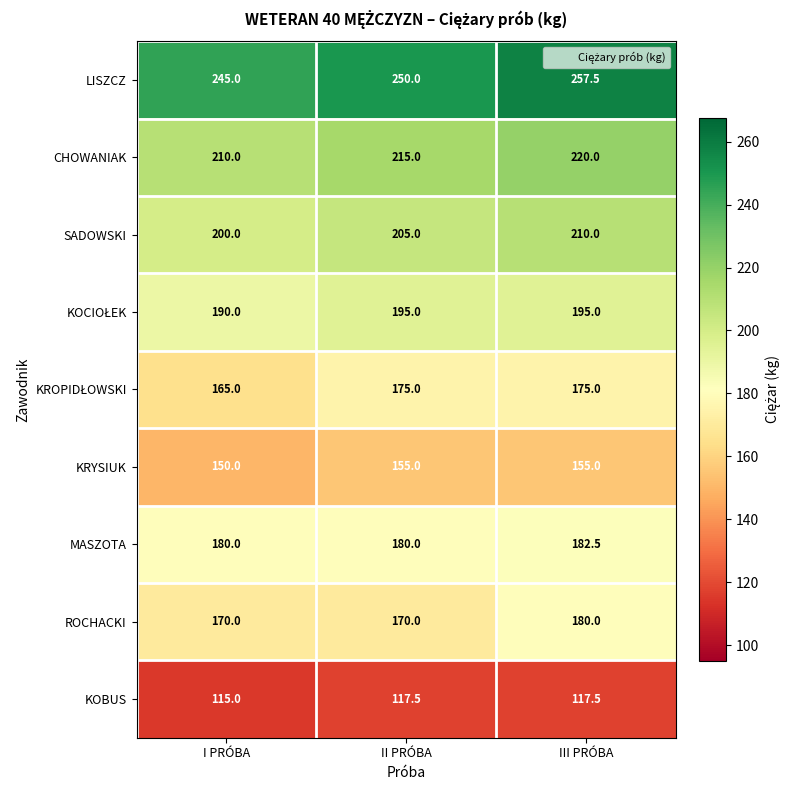

At which category is the sum across all series the highest?

III PRÓBA